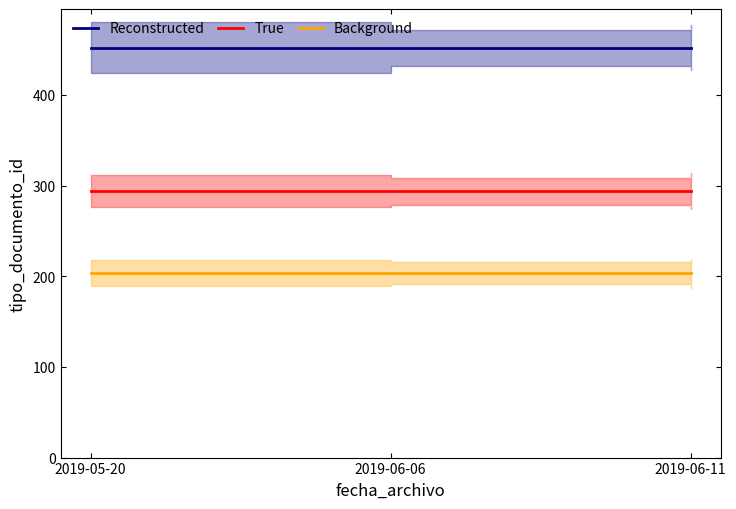

What is the maximum value for Reconstructed?

452.0